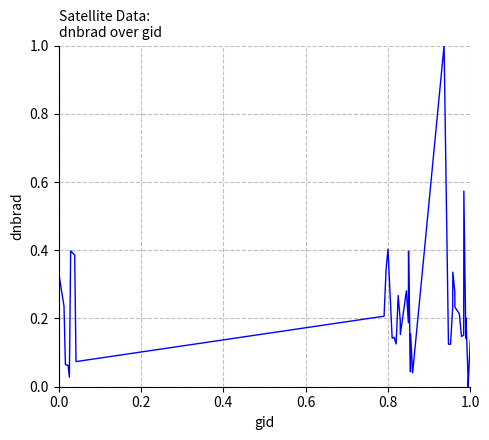

What is the difference between the maximum and minimum values?

1.0